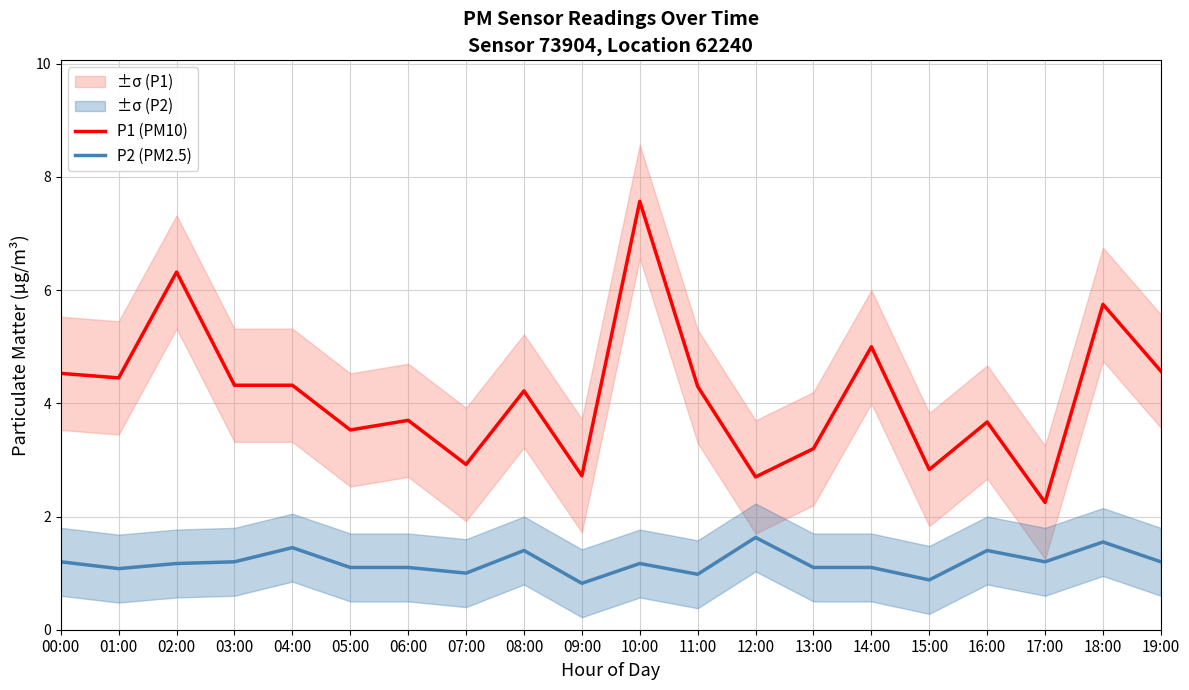

Does the chart display data point markers on the line(s)?

No